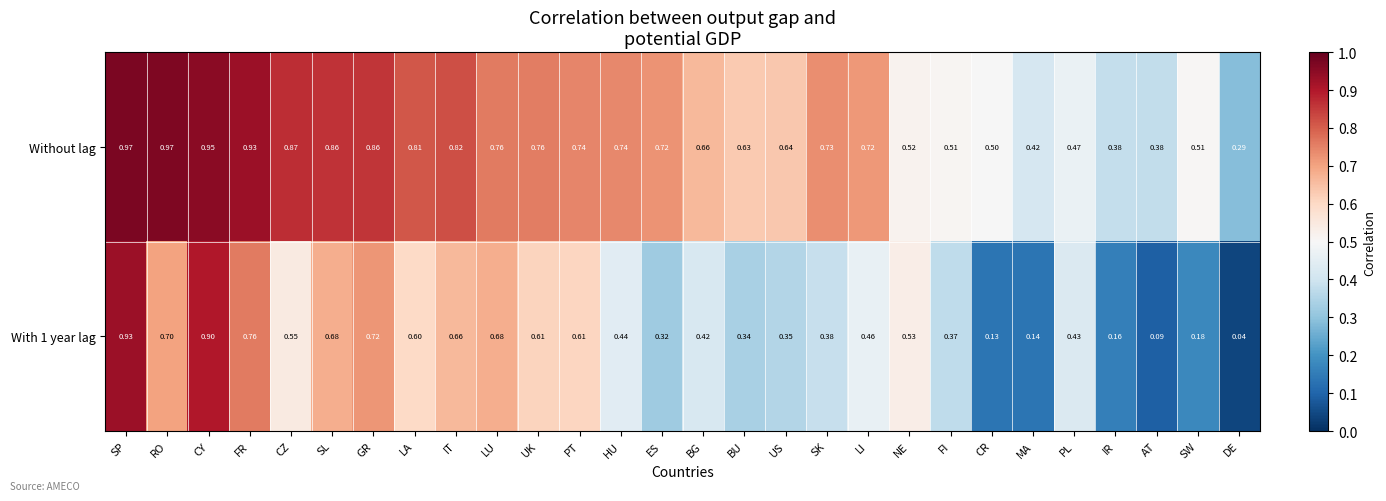

Which series has the largest range (max minus min)?

With 1 year lag